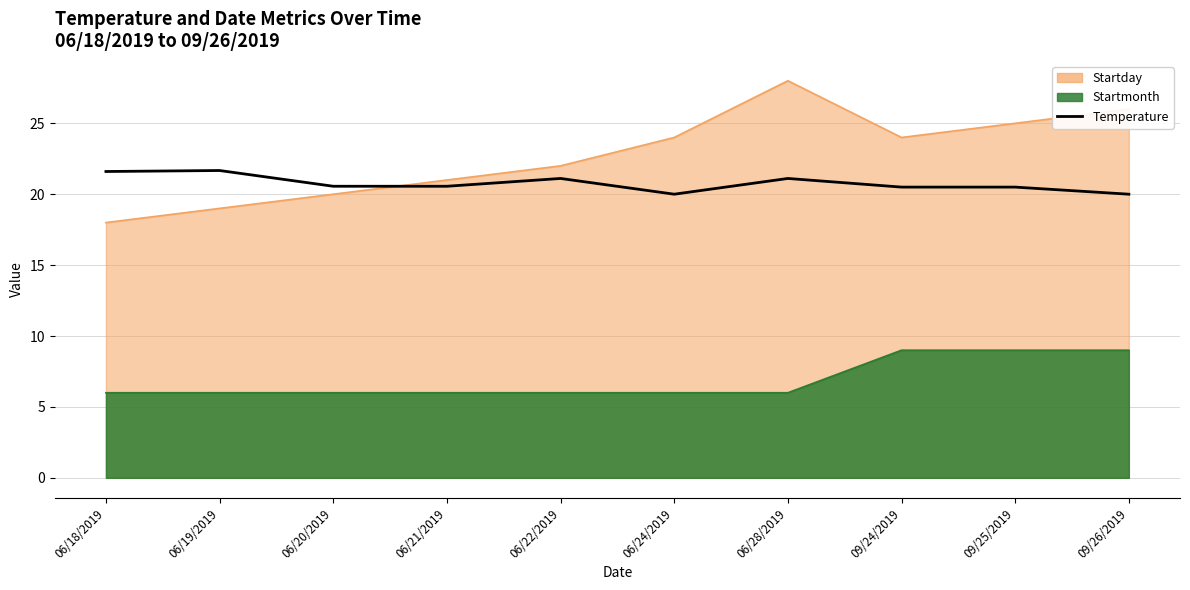

How many distinct data groups are displayed?

1